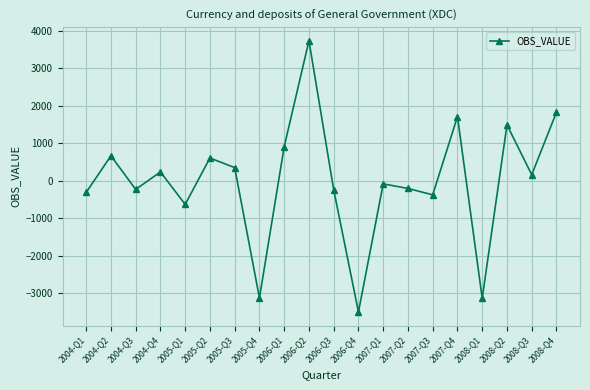

True or false: the data shows 1833.1 at 2008-Q4.

True